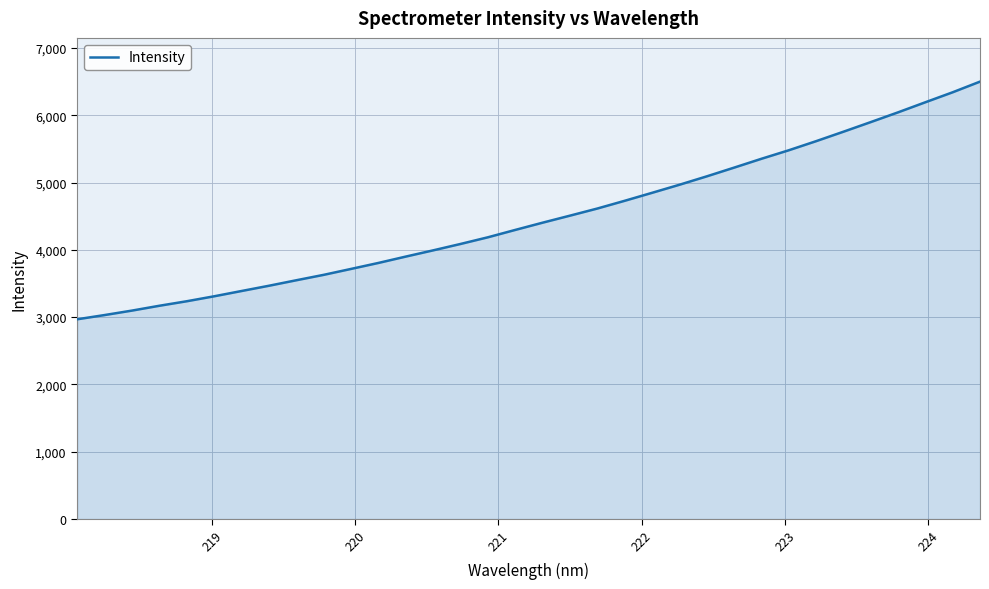

What is the minimum value shown in the chart?

2967.8